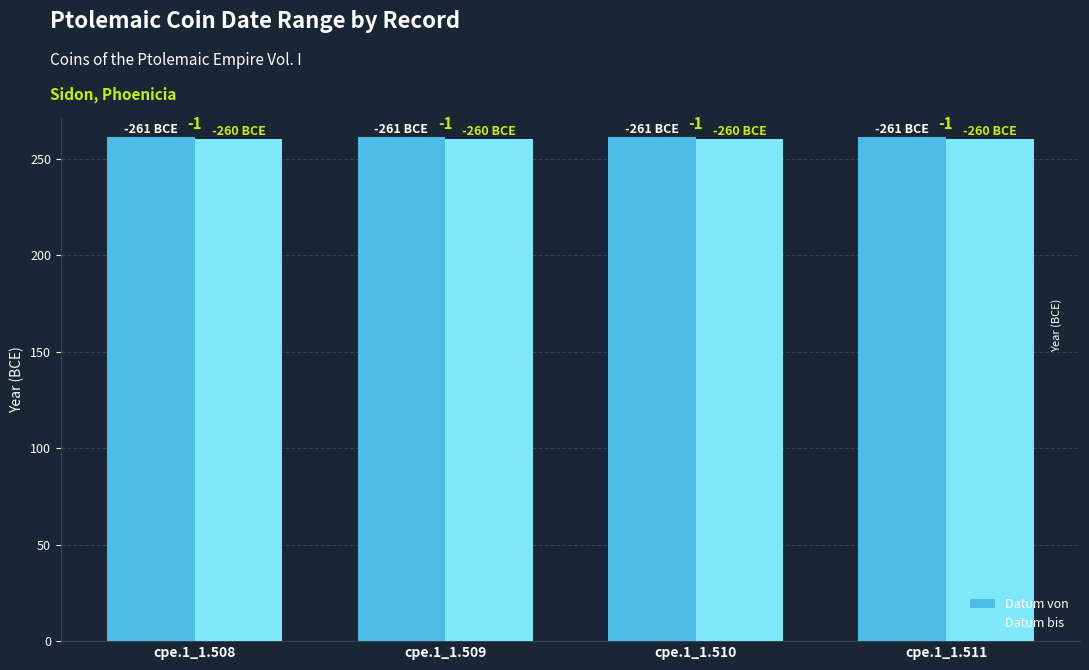

What are all the series names shown in the legend?

Datum von, Datum bis